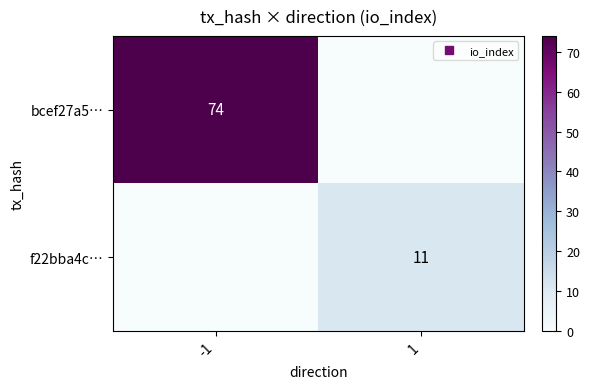

Rank the series at 1 from lowest to highest value.

bcef27a5…, f22bba4c…